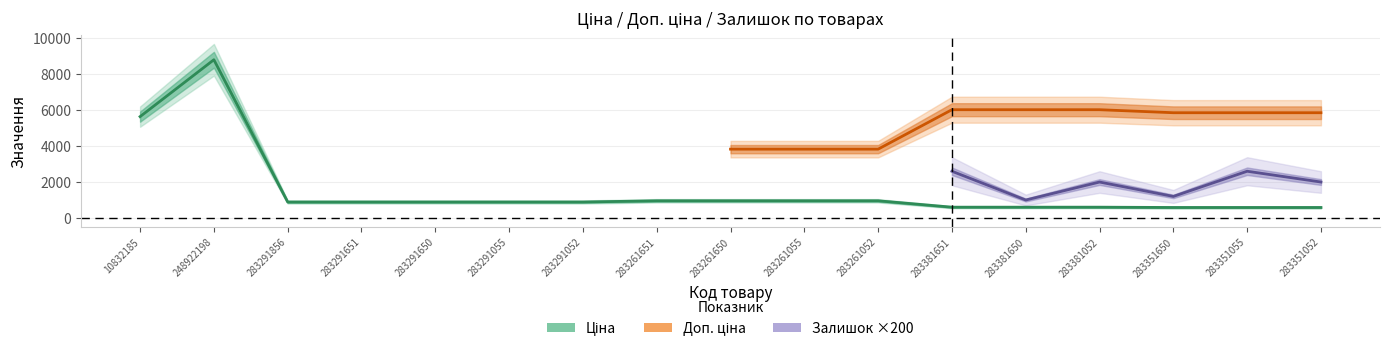

Is the value of Доп. ціна at 283351650 greater than the value of Залишок at 283261052?

Yes